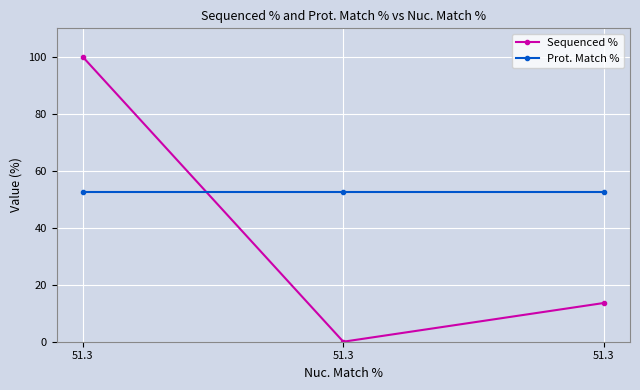

What value does the Prot. Match % series have at 51.3?

52.7